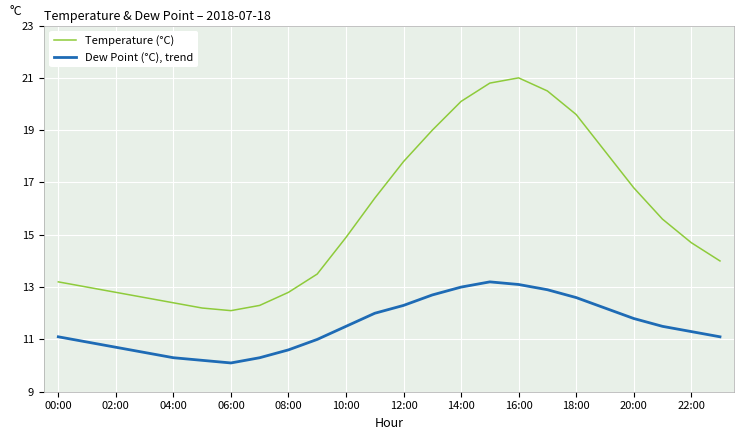

Reading left to right, list all the values displayed in this chart.

Temperature (°C): 13.2	13.0	12.8	12.6	12.4	12.2	12.1	12.3	12.8	13.5	14.9	16.4	17.8	19.0	20.1	20.8	21.0	20.5	19.6	18.2	16.8	15.6	14.7	14.0
Dew Point (°C), trend: 11.1	10.9	10.7	10.5	10.3	10.2	10.1	10.3	10.6	11.0	11.5	12.0	12.3	12.7	13.0	13.2	13.1	12.9	12.6	12.2	11.8	11.5	11.3	11.1